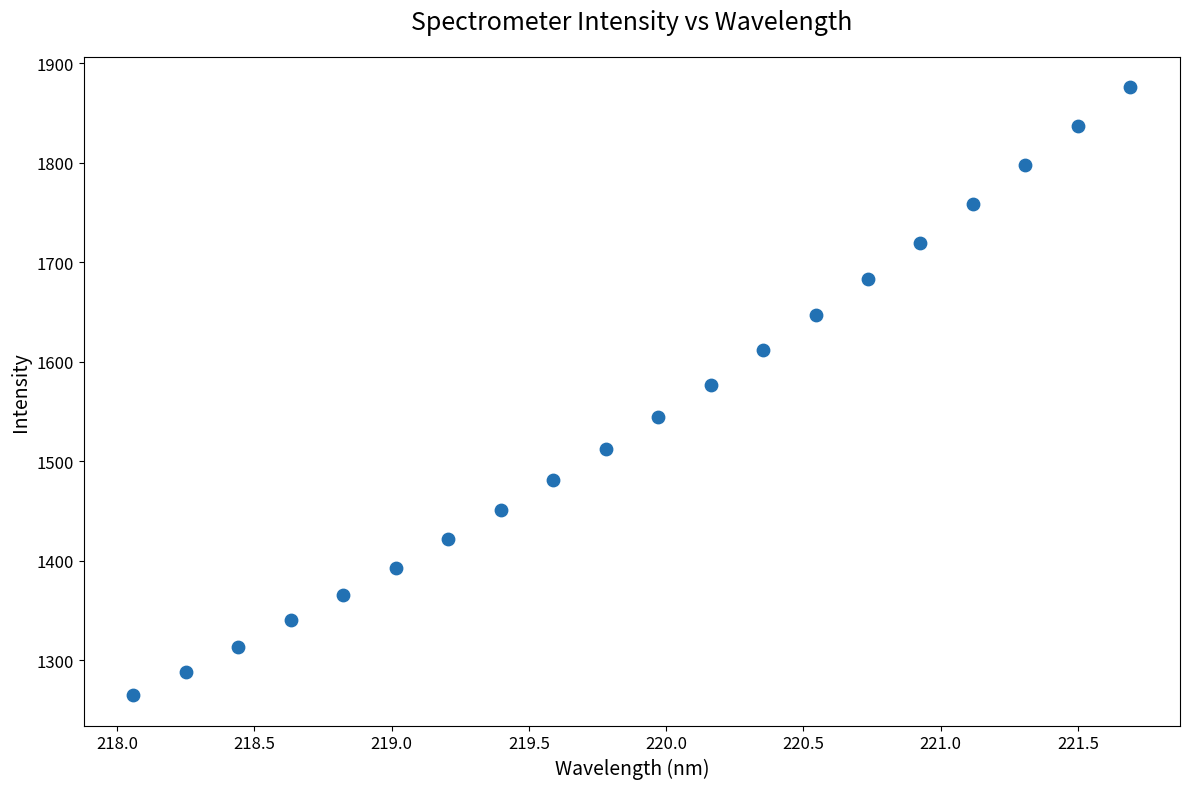

What is the range of X values (max minus min)?

3.6